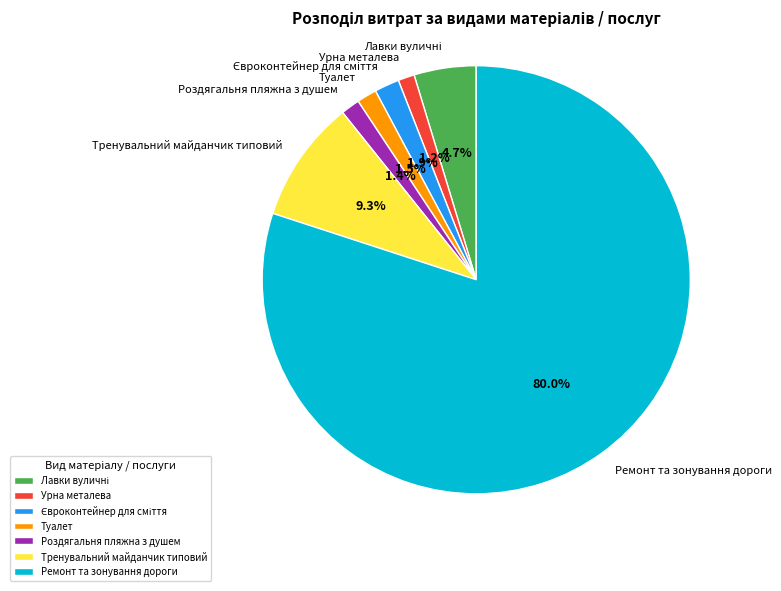

Combined, do Ремонт та зонування дороги and Туалет account for over 50%?

Yes